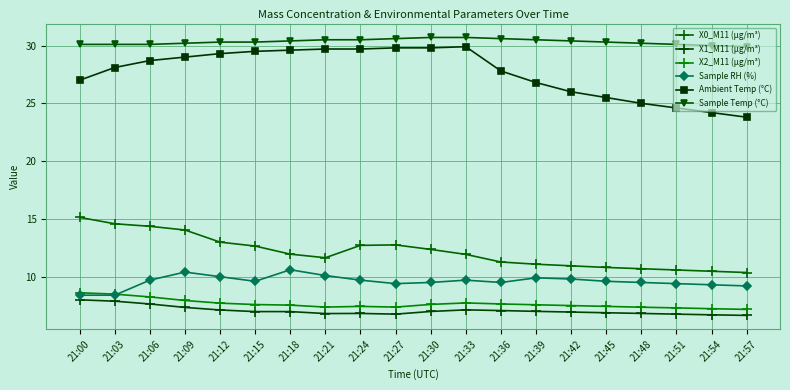

In X1_M11 (μg/m³), how many points are higher than both neighbors (excluding endpoints)?

2